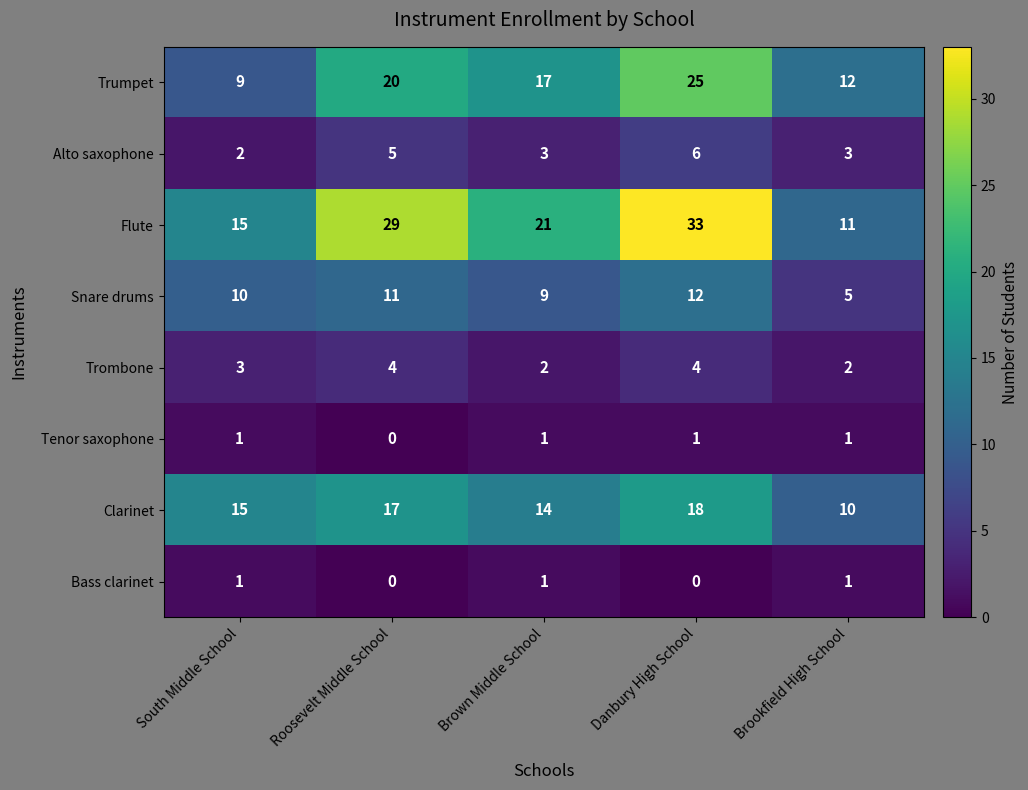

What is the greatest value displayed?

33